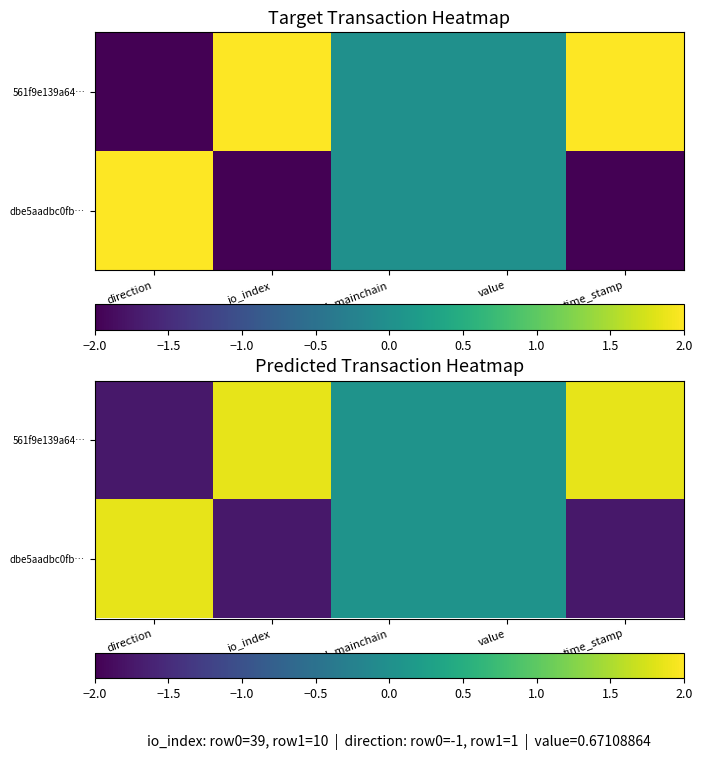

At which label does dbe5aadbc0fb… reach its minimum?

io_index